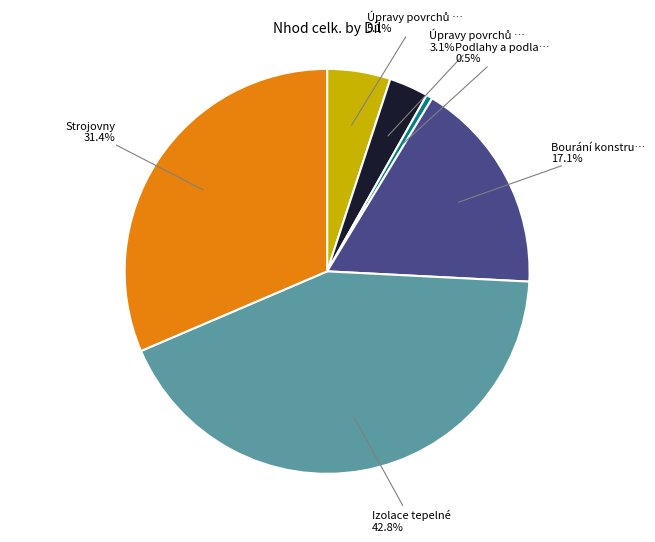

Does any single category account for the majority?

No